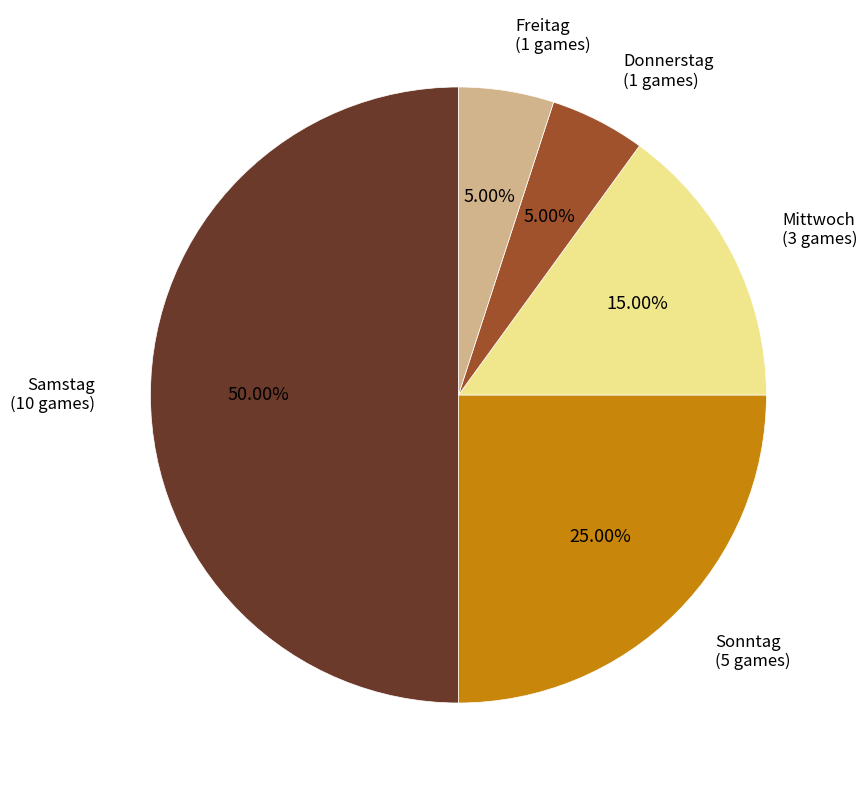

Combined, do Samstag and Freitag account for over 50%?

Yes